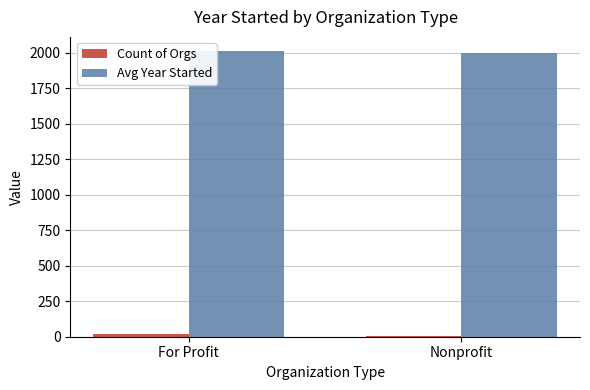

What is the sum of all Avg Year Started values?

4005.6